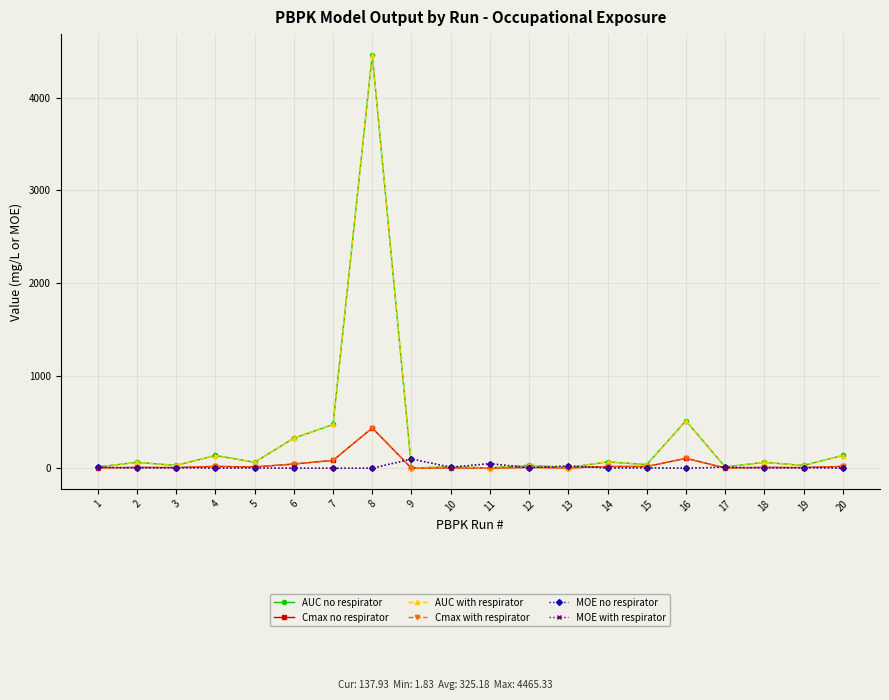

Which series has the widest spread of values?

AUC no respirator